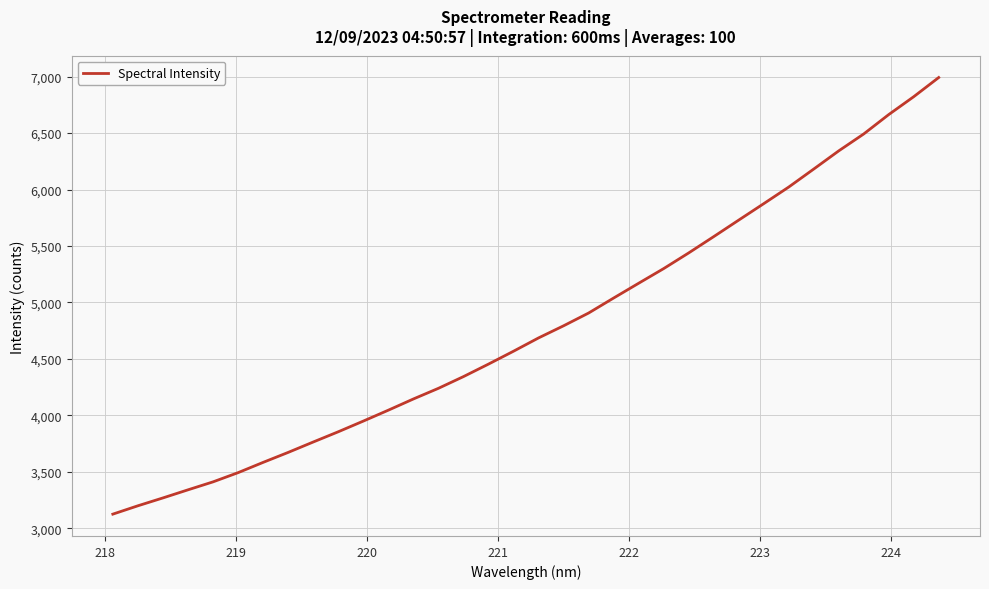

What is the difference between the maximum and minimum values?

3865.8